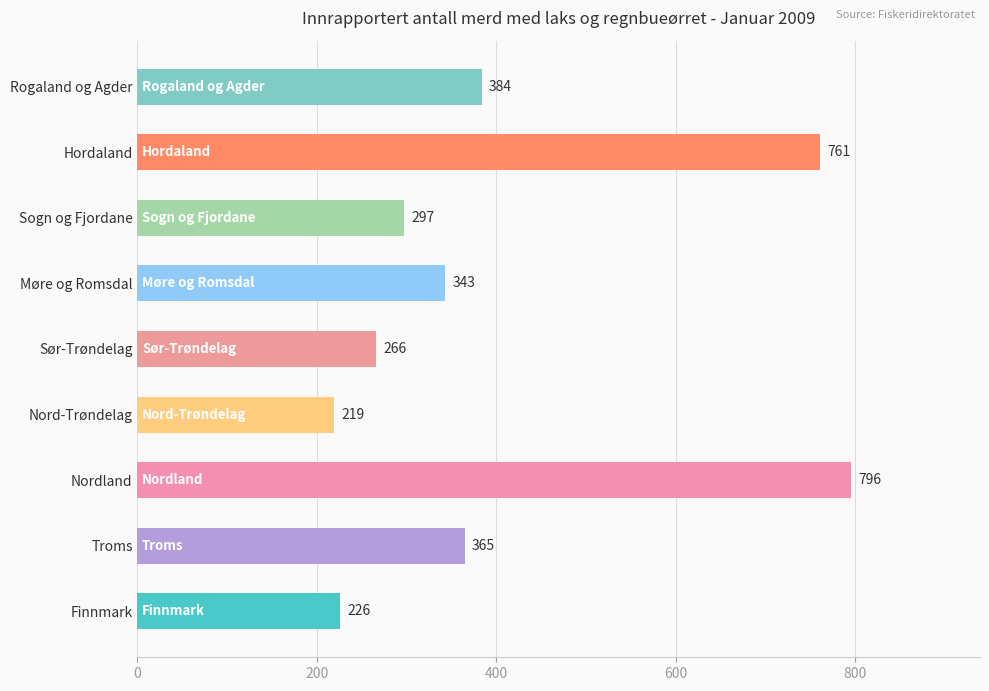

What is the change in value from Sør-Trøndelag to Sogn og Fjordane?

+31